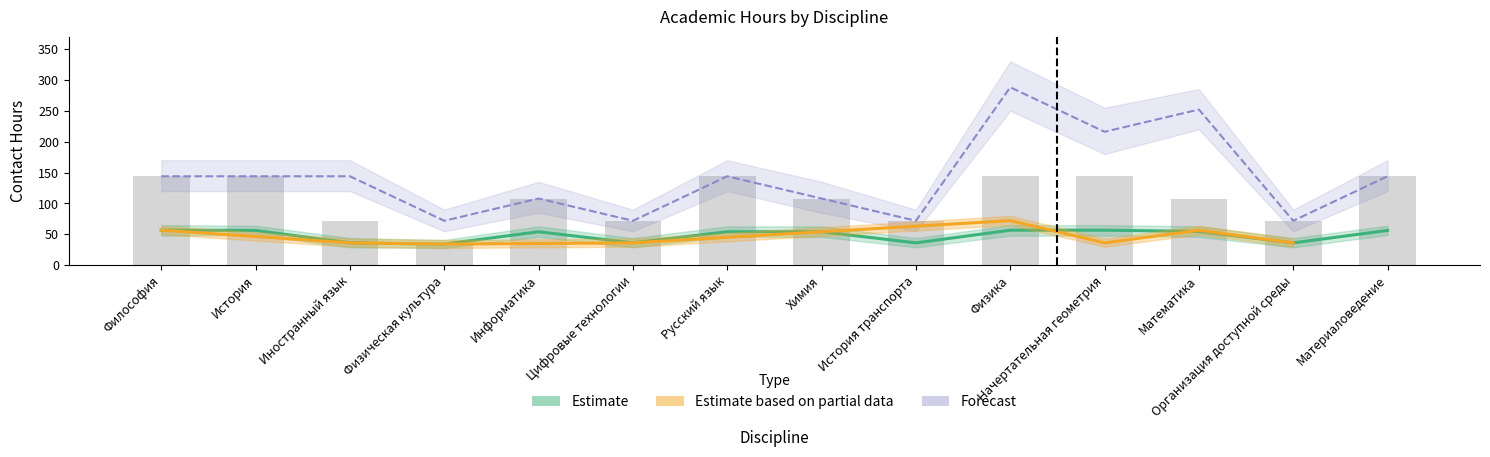

What is the value of the Forecast bar at the 2nd from the left?

144.0